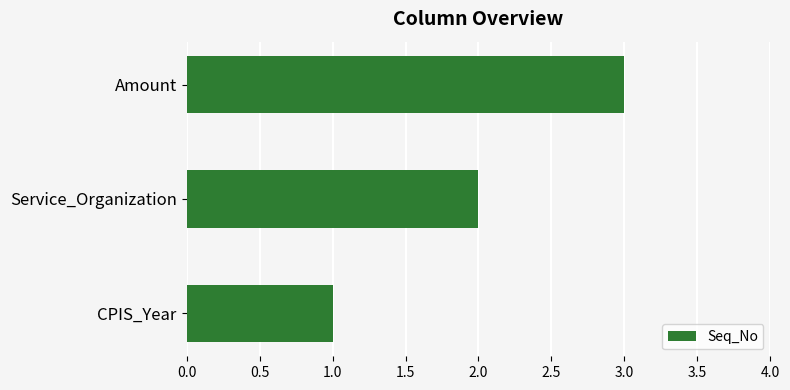

List the labels in order of value, largest first.

Amount, Service_Organization, CPIS_Year